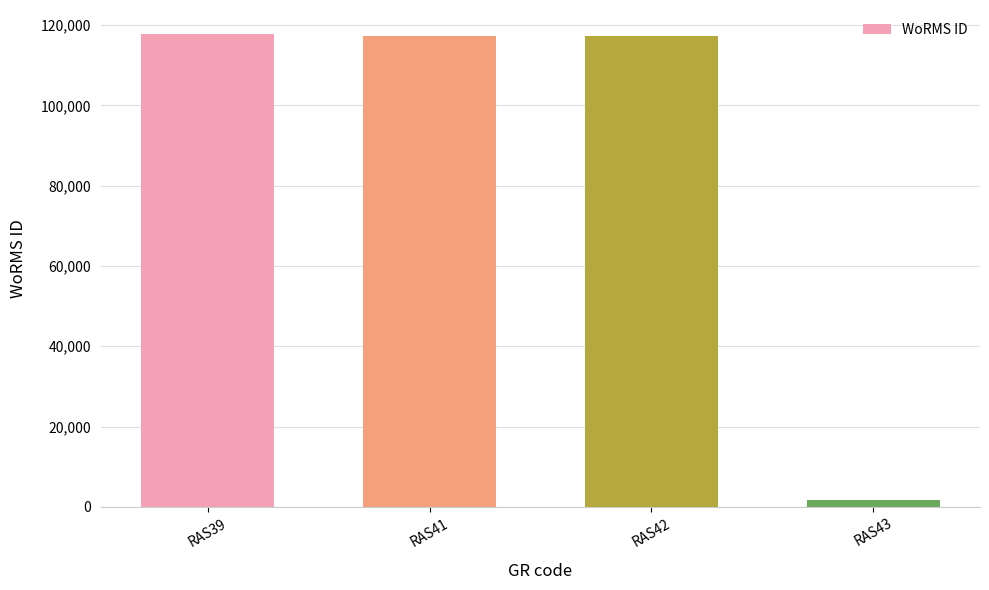

True or false: the data shows 28450 at RAS41.

False